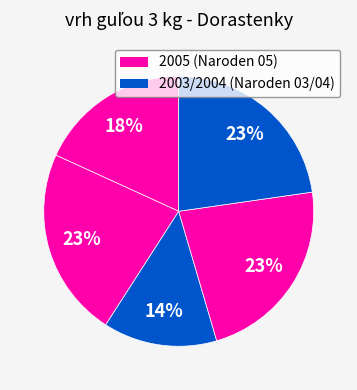

Count the number of slices in the pie.

5